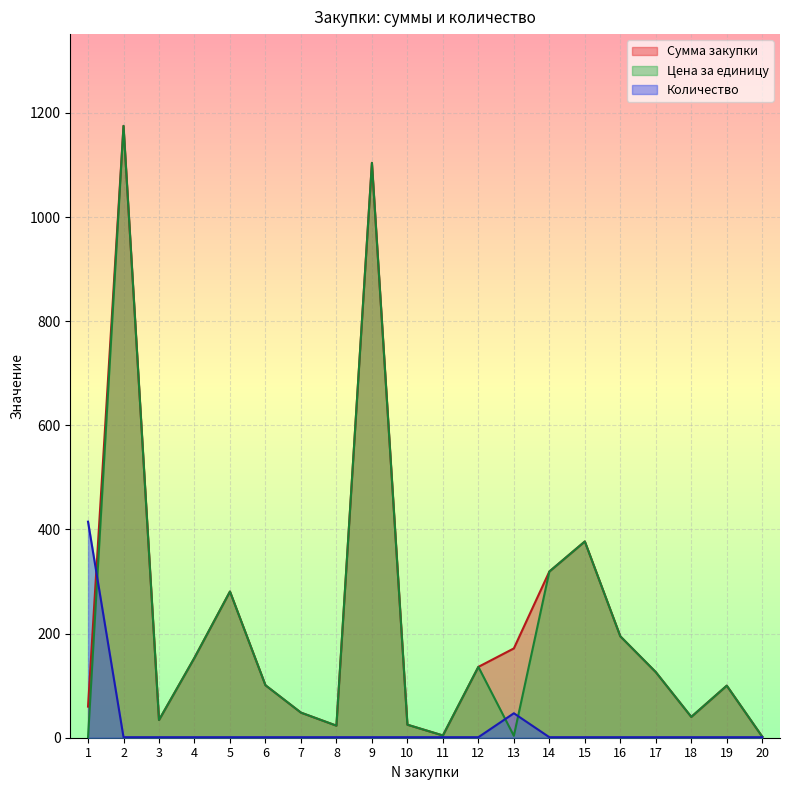

What is the spread (max minus min) of values at 13?

167.9